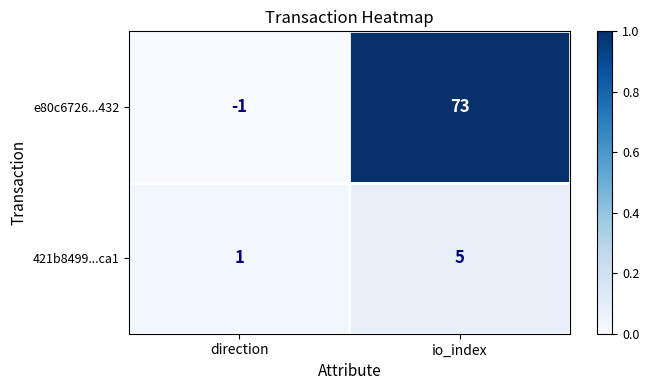

Rank the series by their average value, from lowest to highest.

421b8499...ca1, e80c6726...432